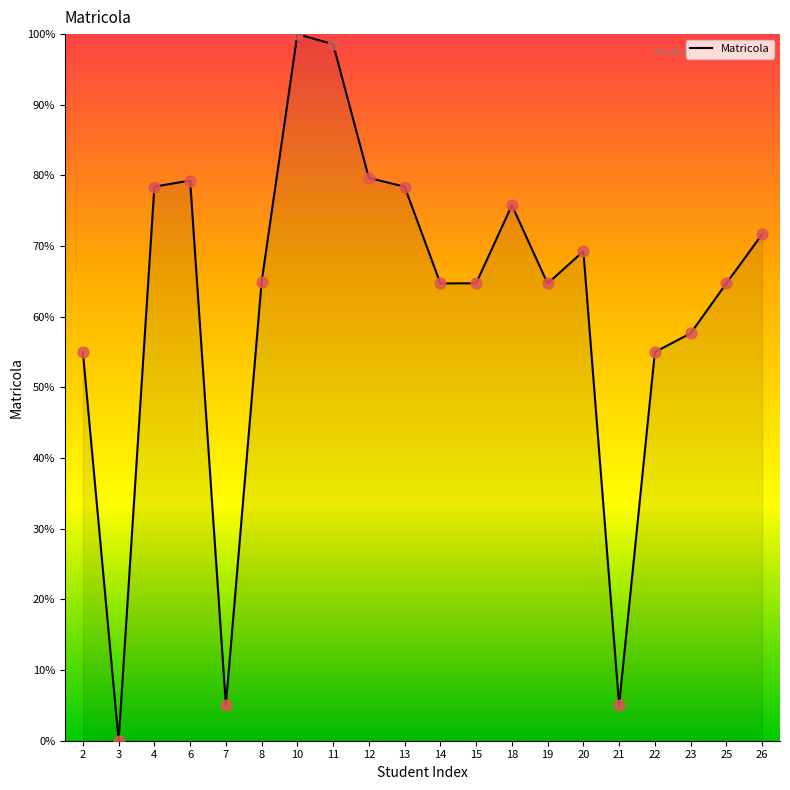

What is the change in value from 3 to 11?

+98.6